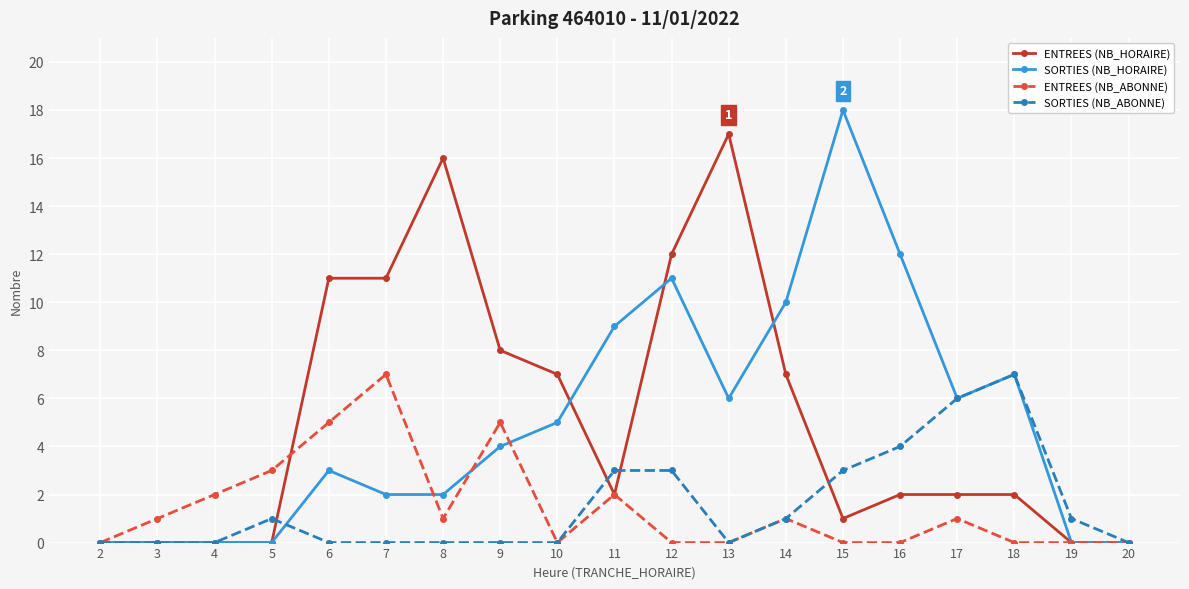

True or false: ENTREES (NB_HORAIRE) and SORTIES (NB_ABONNE) cross at least once.

True